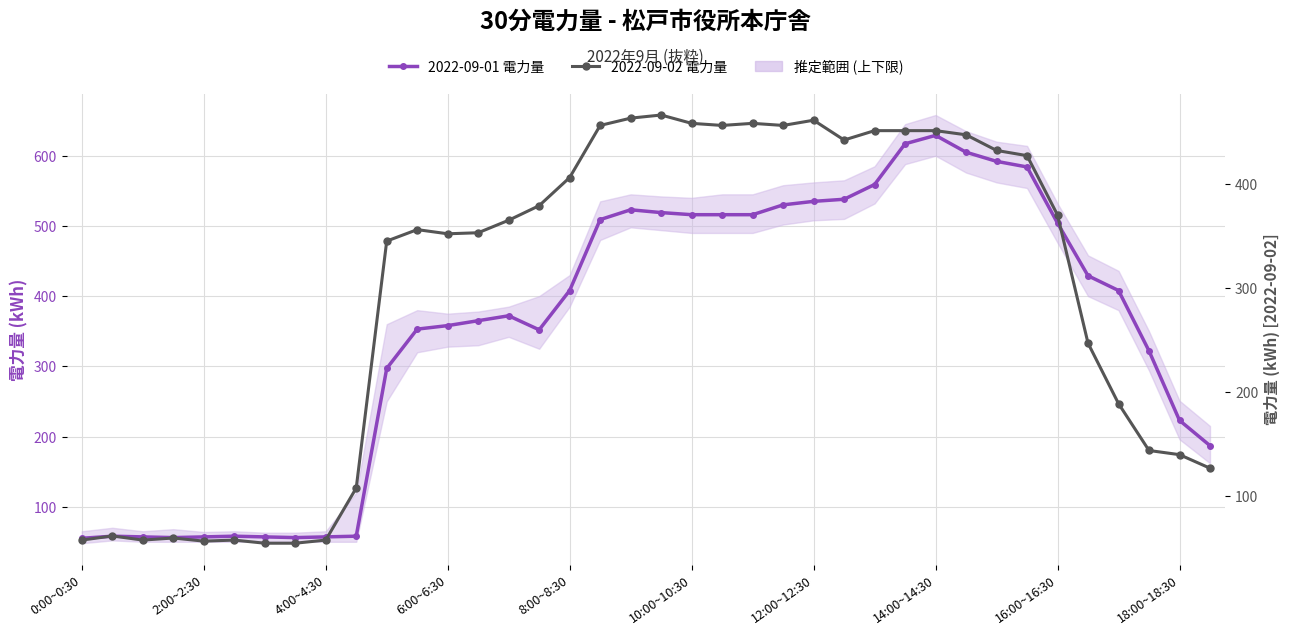

Reading left to right, extract all data points from this chart.

2022-09-01 電力量: 55	58	57	56	57	58	57	56	57	58	297	353	358	365	372	352	408	509	523	519	516	516	516	530	535	538	559	617	629	605	592	584	504	429	408	322	223	187
2022-09-02 電力量: 58	62	58	60	57	58	55	55	58	108	345	356	352	353	365	379	406	456	463	466	458	456	458	456	461	442	451	451	451	447	432	427	370	247	189	144	140	127